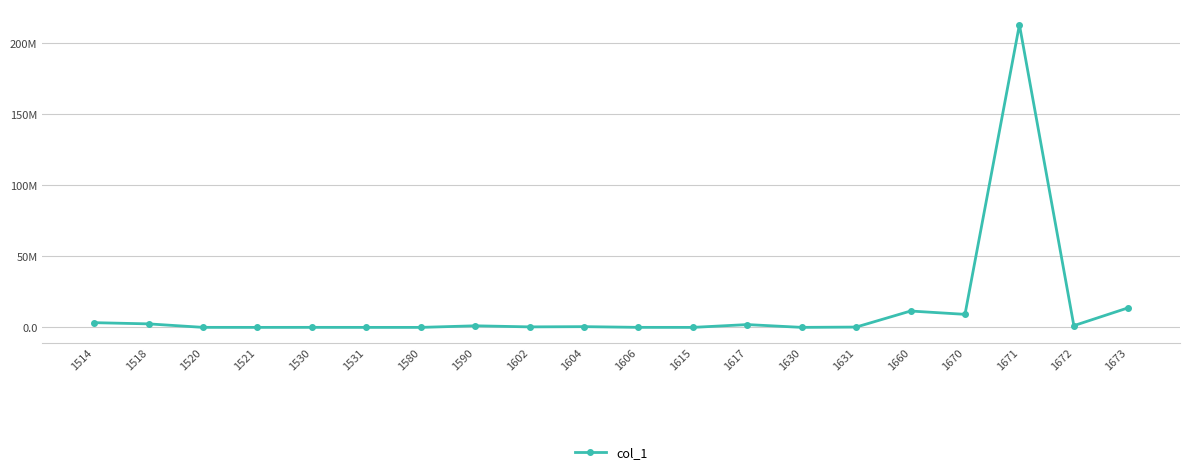

Does the chart have visible grid lines?

Yes